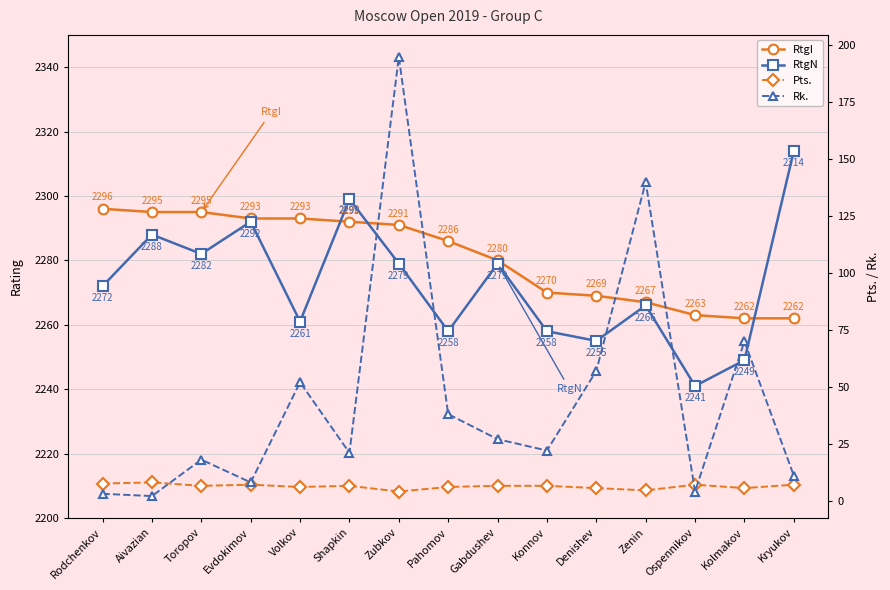

At which category does the chart reach its peak across all series?

Kryukov